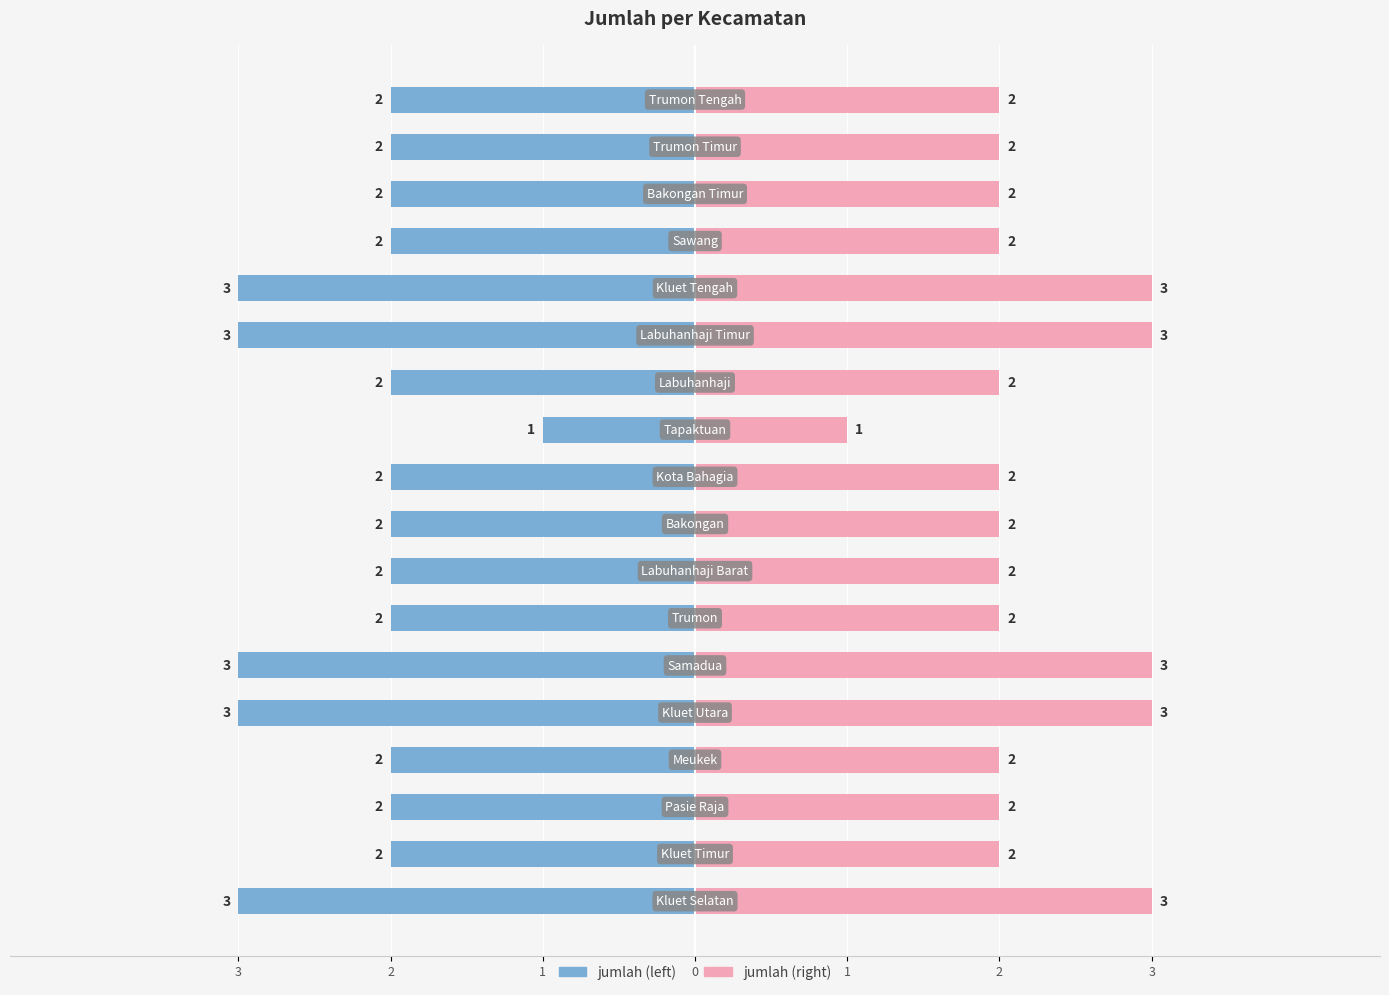

Count the number of data series in this chart.

2